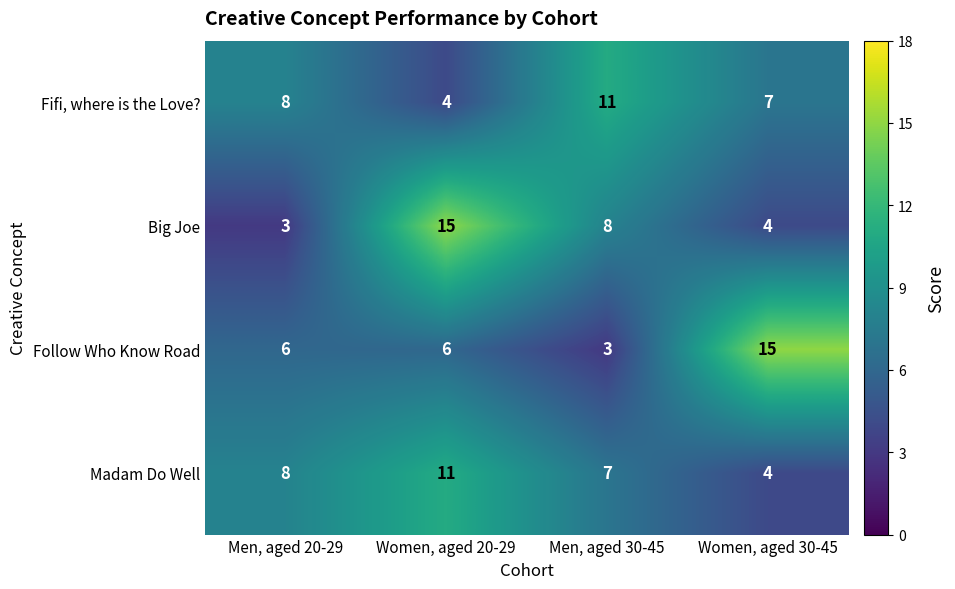

What is the greatest value displayed?

15